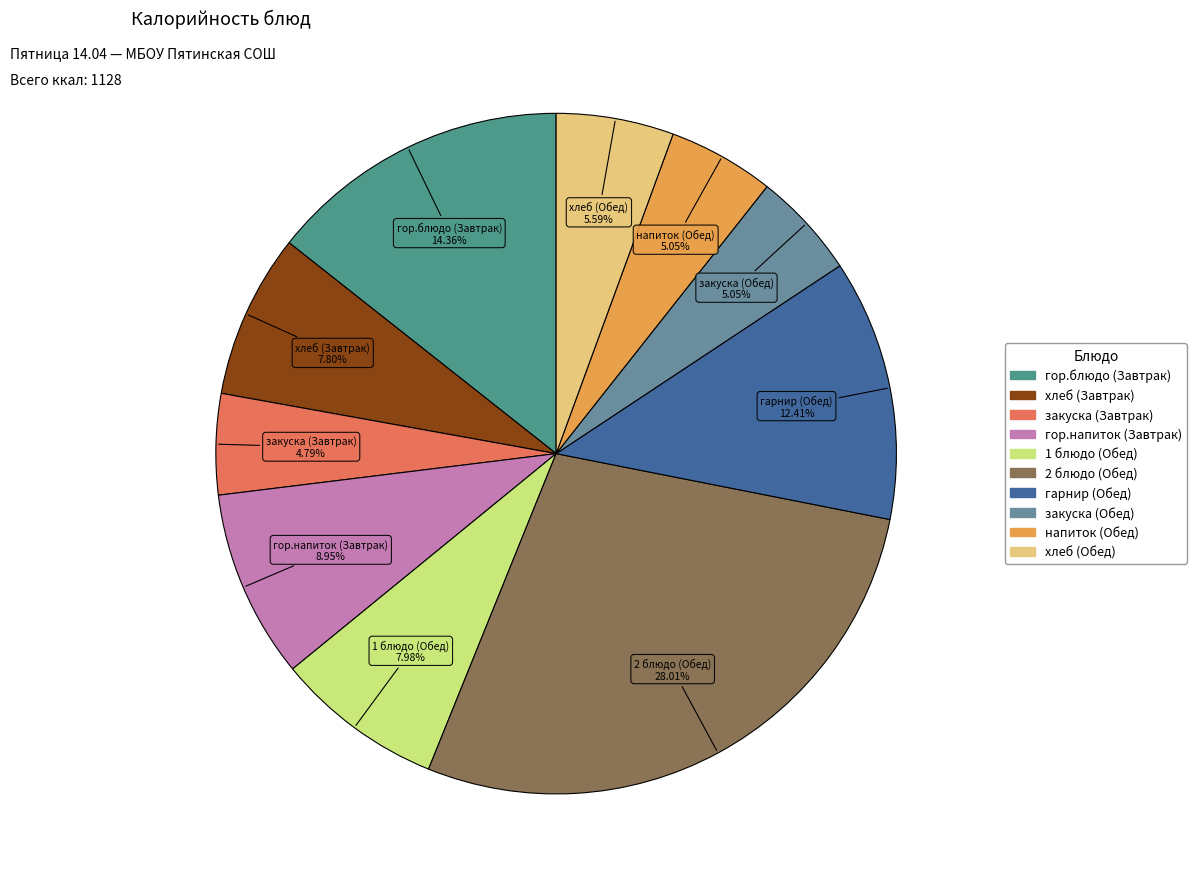

Is there any slice that represents more than half of the pie?

No